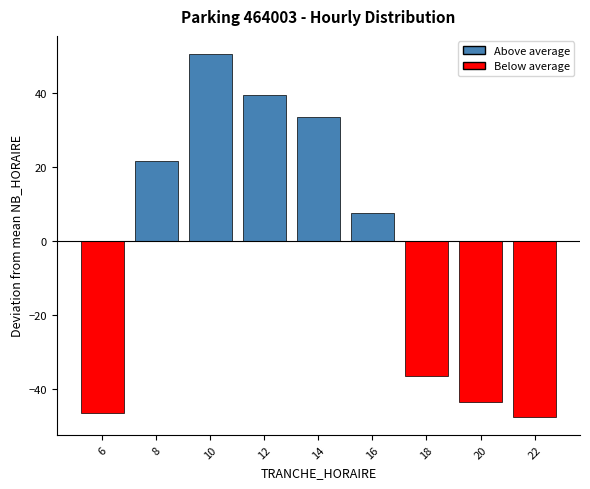

Rank the categories by value from highest to lowest.

10, 12, 14, 8, 16, 18, 20, 6, 22